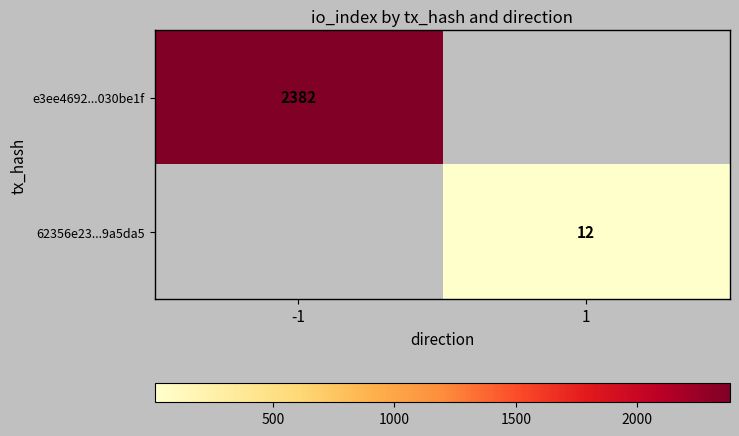

The value of e3ee4692...030be1f at -1 is 2382. True or false?

True